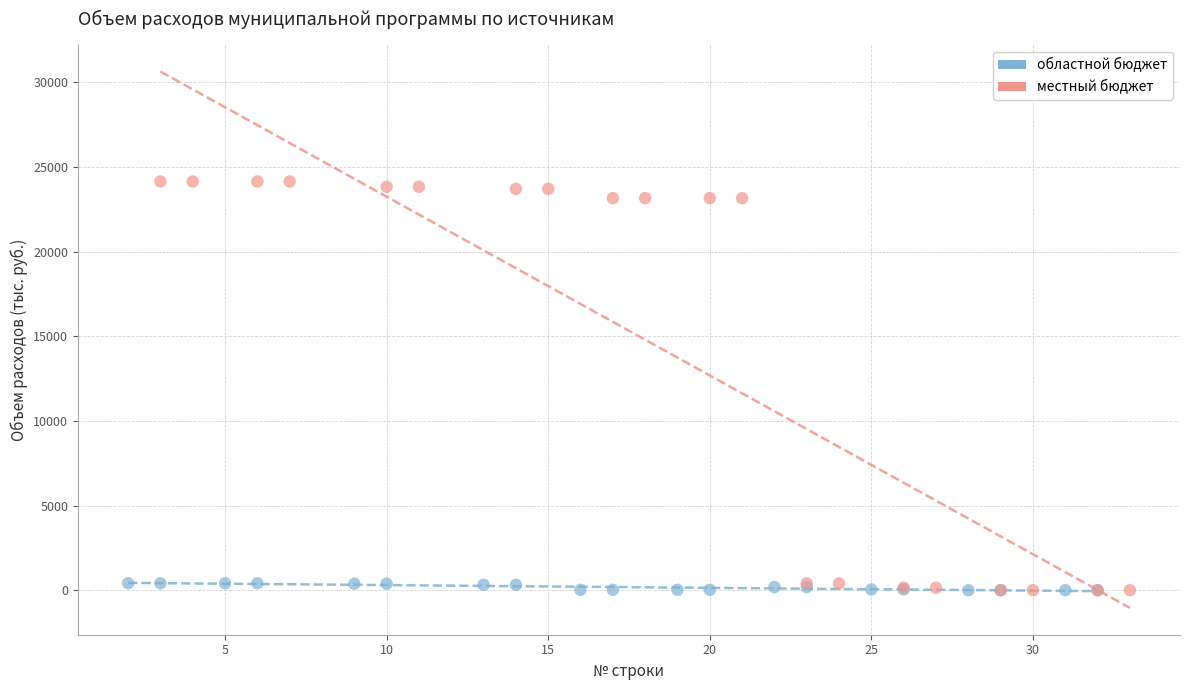

Which series has the largest Y range (max minus min)?

местный бюджет